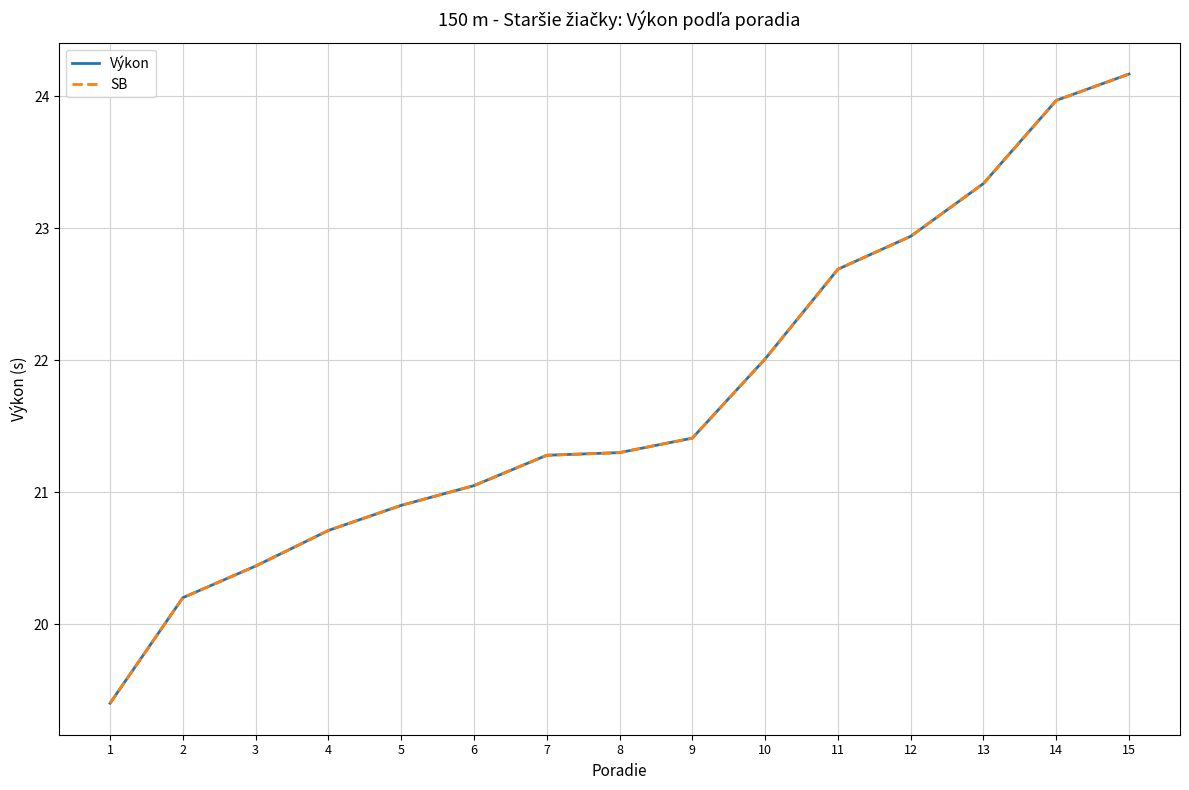

The value of Výkon at 7 is 28.5. True or false?

False